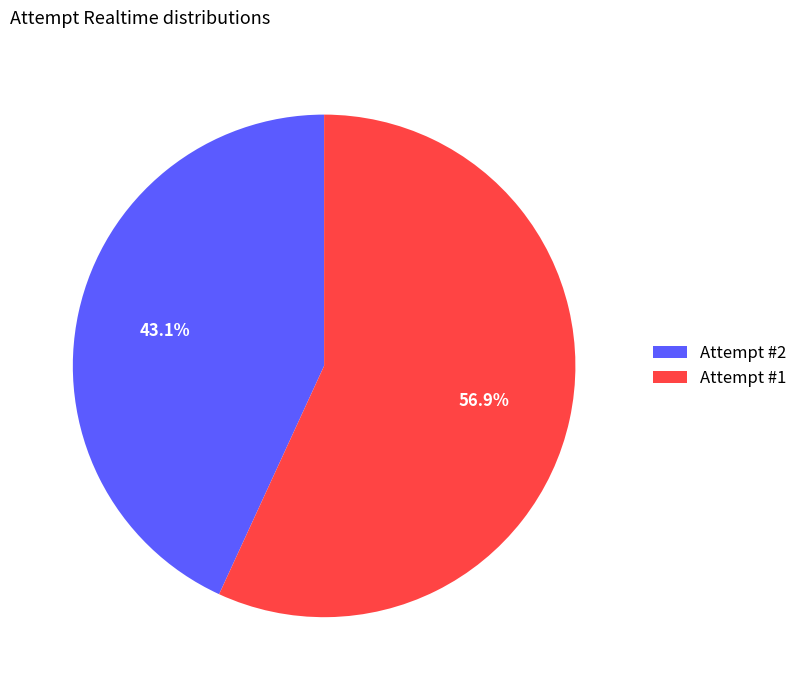

Rank the categories by value from highest to lowest.

Attempt #1, Attempt #2